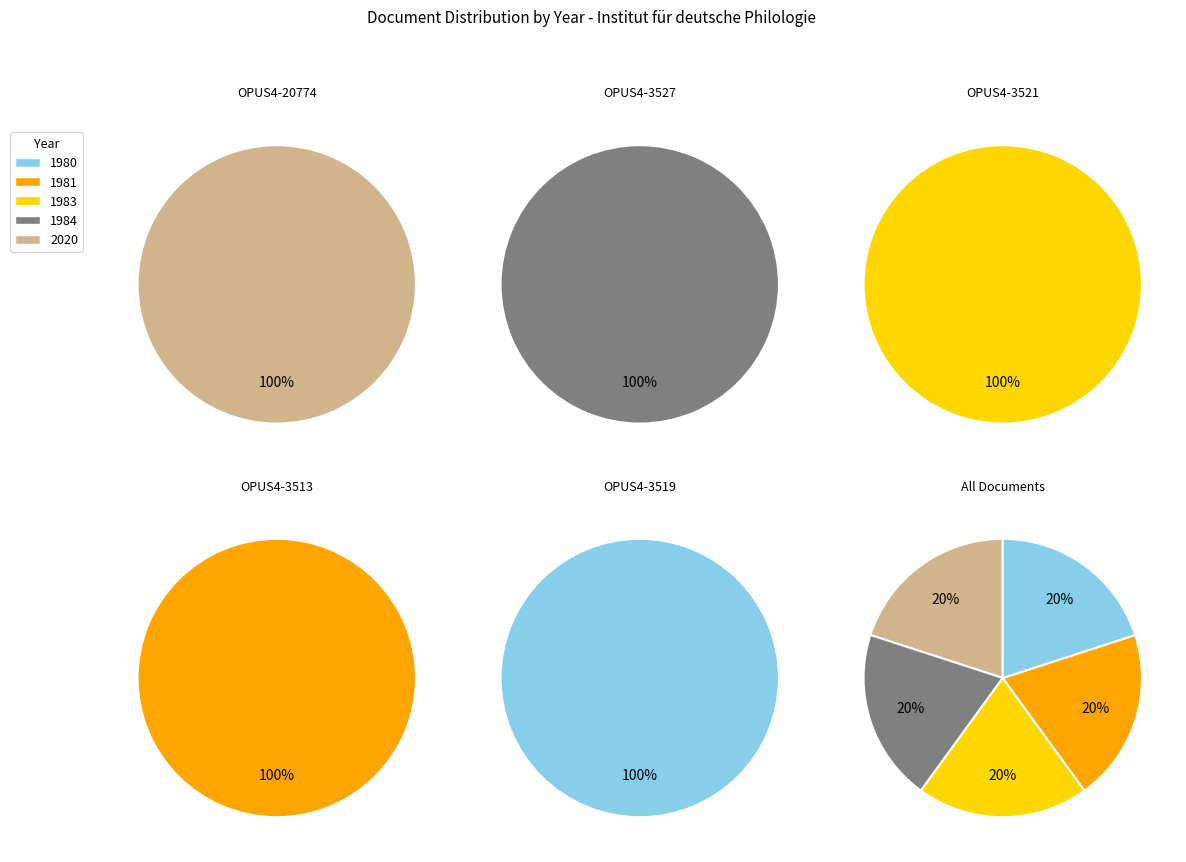

True or false: OPUS4-3521 accounts for 11% of the total.

False